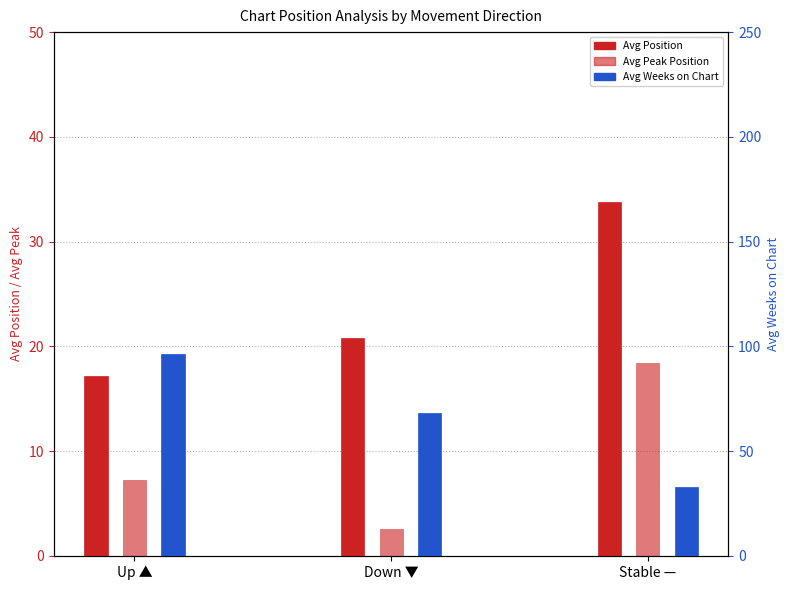

Where is Avg Position nearest to the value 25?

Down ▼